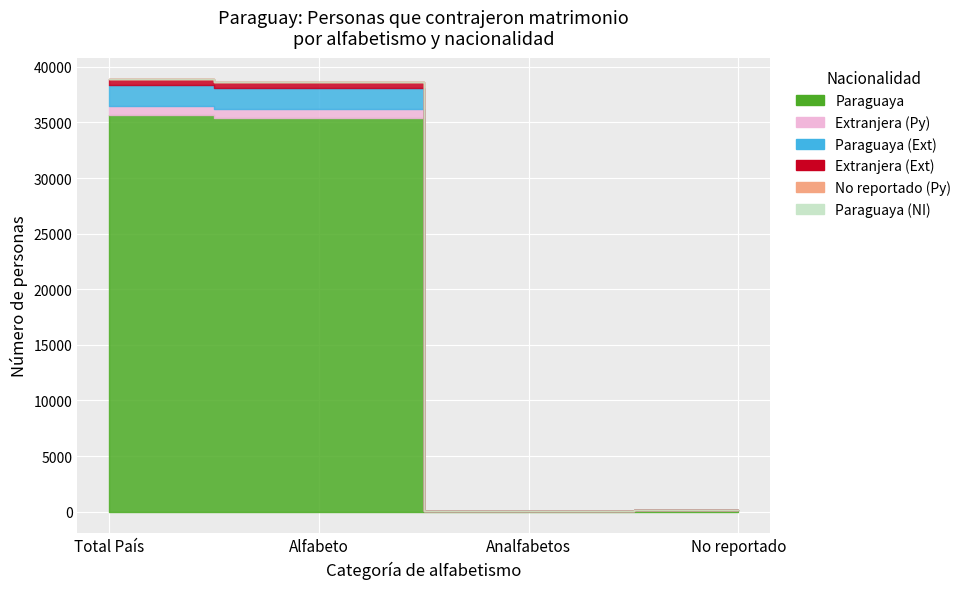

What position from the left is Total País?

1